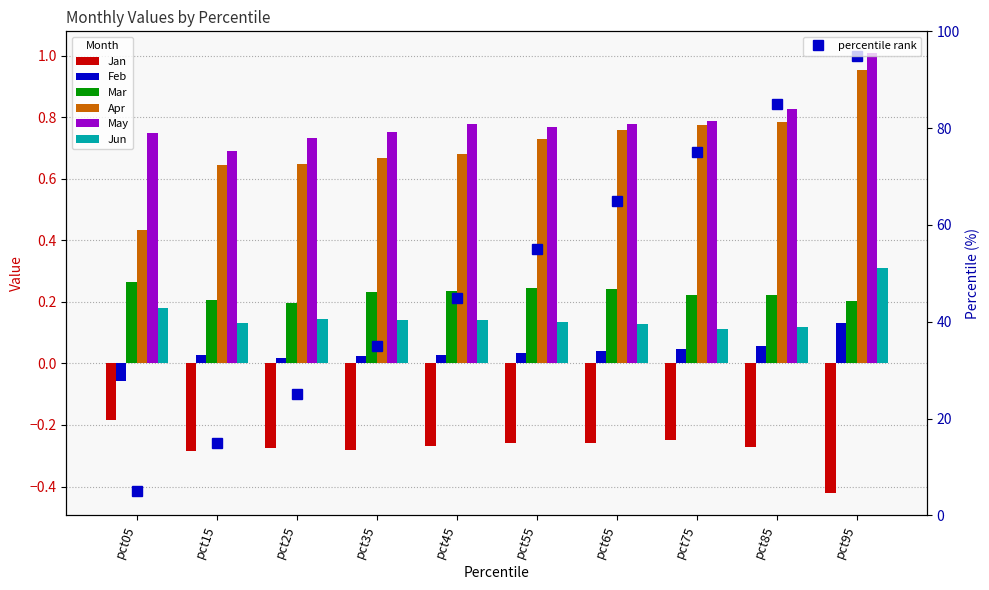

Where is Mar nearest to the value 0?

pct25